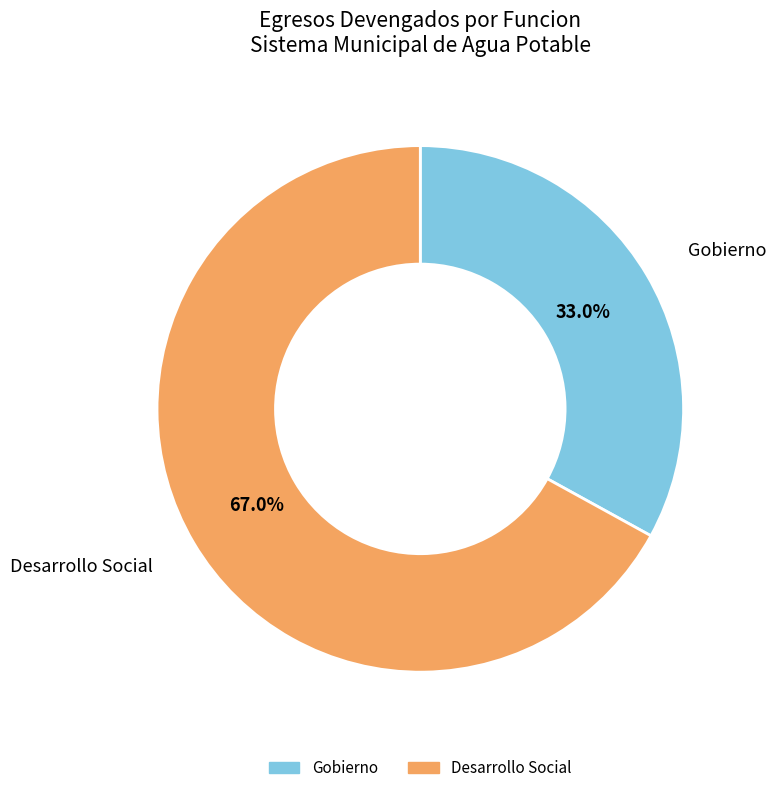

True or false: Gobierno accounts for 33% of the total.

True